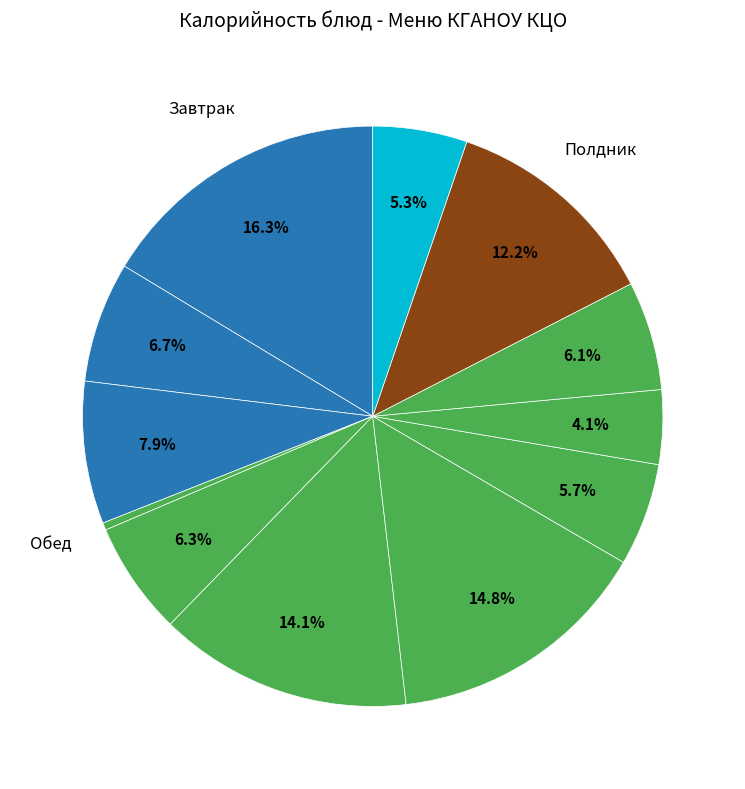

Which category has the biggest portion of the pie?

Каша молочная Дружба